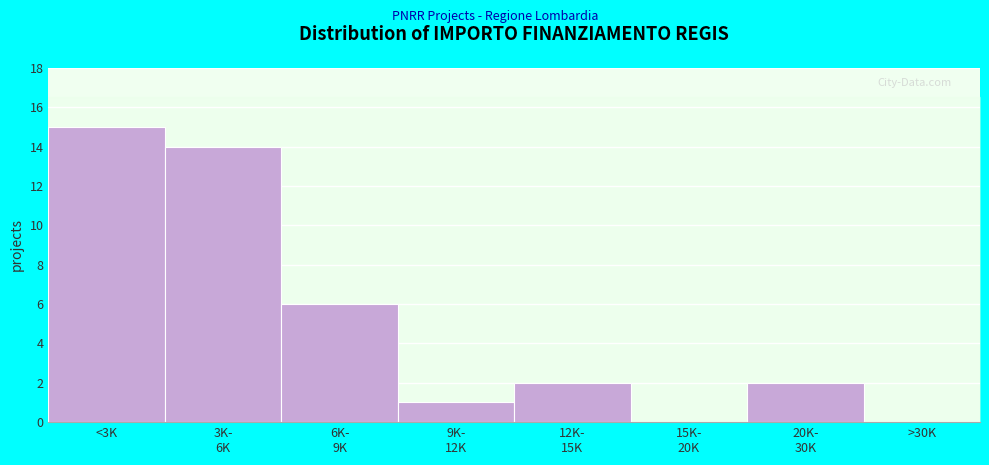

What is the greatest value displayed?

15